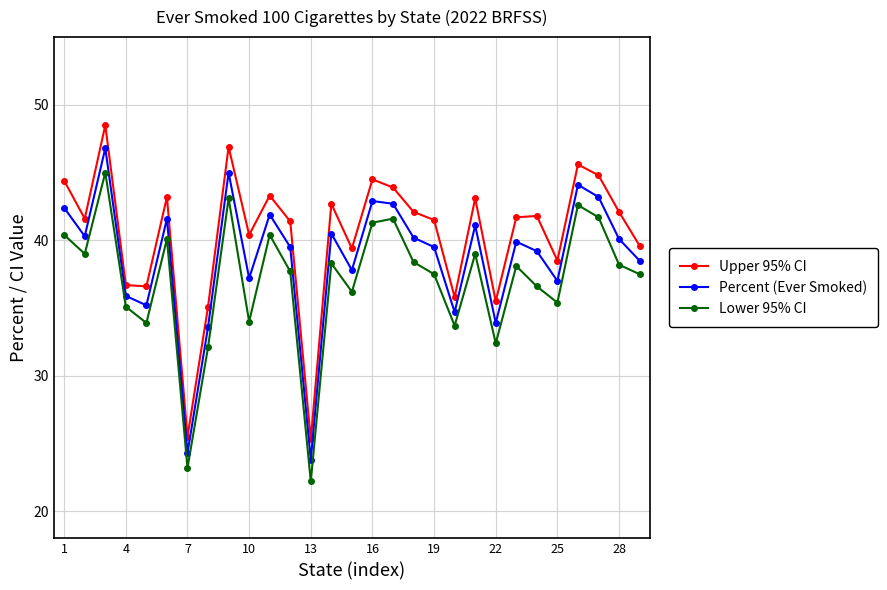

Which series has the largest range (max minus min)?

Upper 95% CI